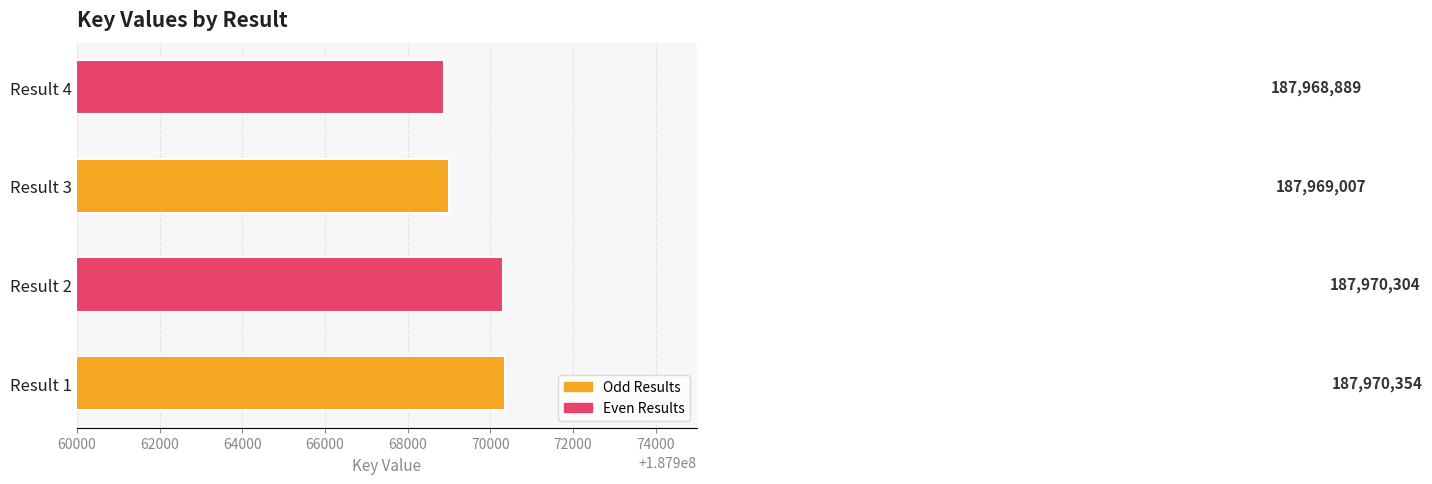

Reading bottom to top, what are all the values shown in this chart?

Result 1=187970354	Result 2=187970304	Result 3=187969007	Result 4=187968889